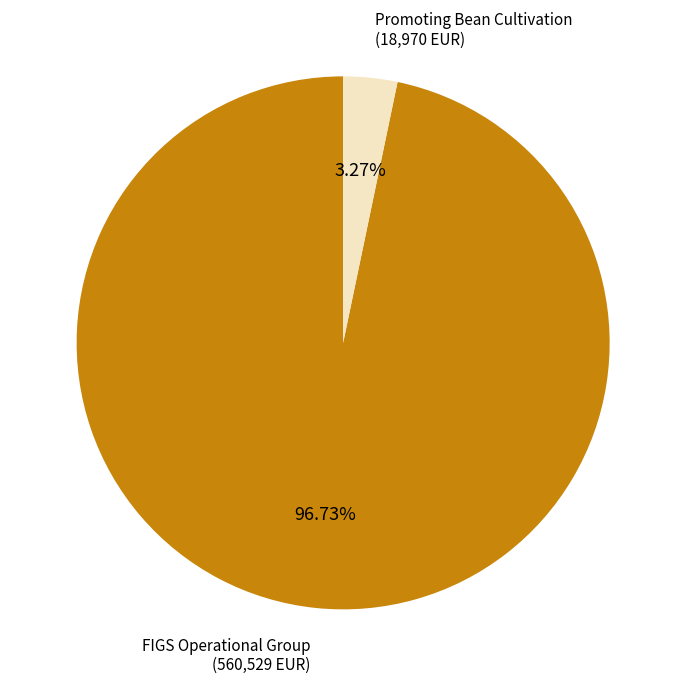

Is there any slice that represents more than half of the pie?

Yes